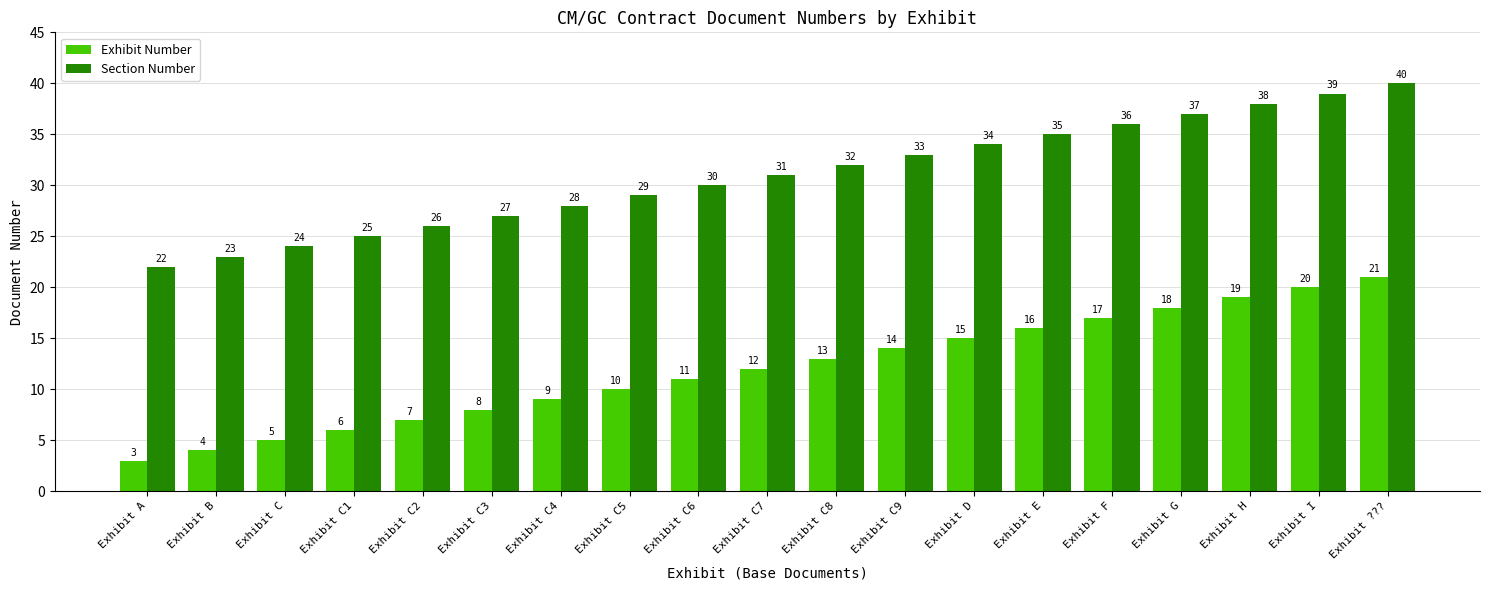

Are the bars horizontal?

No